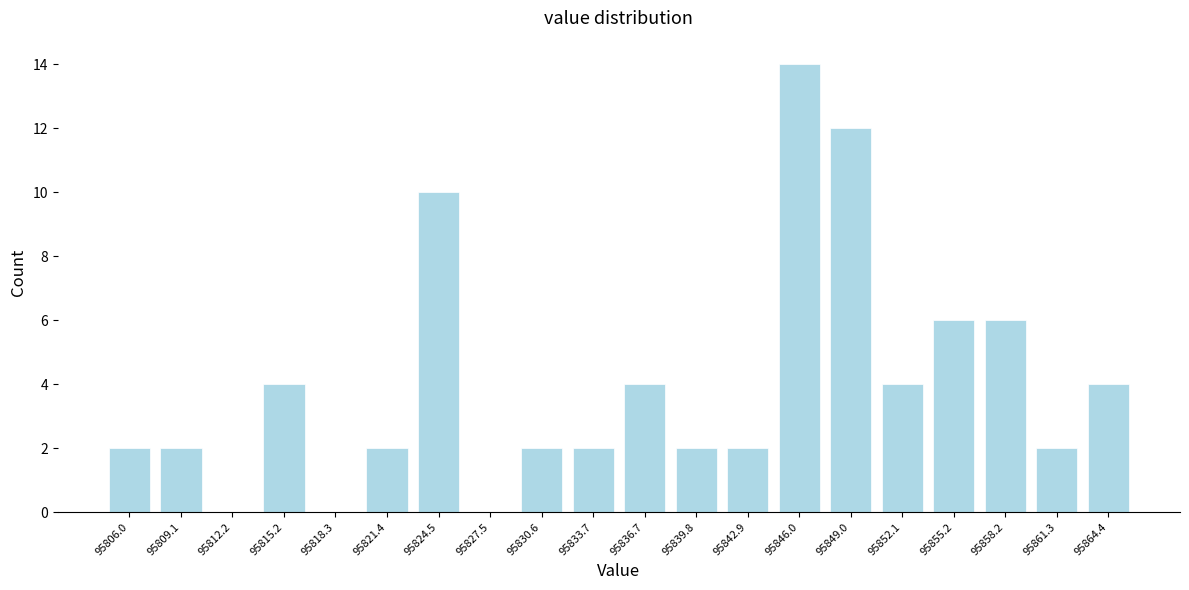

Reading left to right, transcribe this chart: for each bar, give the range it covers on the x-axis and its height. Neither the bar edges nor the heights are printed on the chart, so give them approximately, as read against the axes.

95804.5 to 95807.5: 2
95807.5 to 95810.5: 2
95810.5 to 95813.5: 0
95813.5 to 95817.0: 4
95817.0 to 95820.0: 0
95820.0 to 95823.0: 2
95823.0 to 95826.0: 10
95826.0 to 95829.0: 0
95829.0 to 95832.0: 2
95832.0 to 95835.0: 2
95835.0 to 95838.5: 4
95838.5 to 95841.5: 2
95841.5 to 95844.5: 2
95844.5 to 95847.5: 14
95847.5 to 95850.5: 12
95850.5 to 95853.5: 4
95853.5 to 95856.5: 6
95856.5 to 95860.0: 6
95860.0 to 95863.0: 2
95863.0 to 95866.0: 4